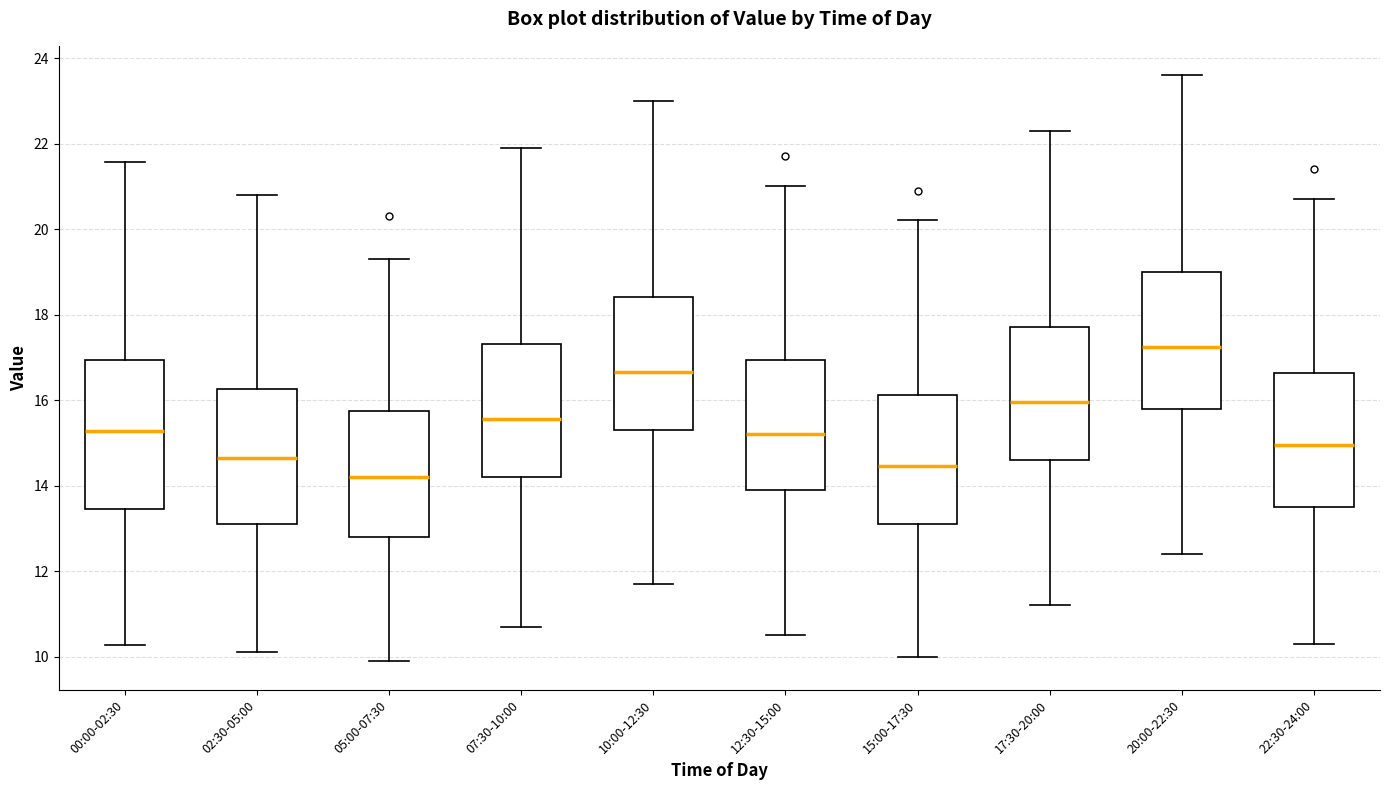

Reading left to right, read every box against the y-axis: the position of its median line, the range the box covers, and the ends of its whiskers. The values are not printed on the chart, so give them approximately, as read against the axis.

00:00-02:30: median 15.2, box 13.4 to 17.0, whiskers 10.2 to 21.6
02:30-05:00: median 14.6, box 13.2 to 16.2, whiskers 10.2 to 20.8
05:00-07:30: median 14.2, box 12.8 to 15.8, whiskers 10.0 to 19.4
07:30-10:00: median 15.6, box 14.2 to 17.4, whiskers 10.8 to 22.0
10:00-12:30: median 16.6, box 15.4 to 18.4, whiskers 11.8 to 23.0
12:30-15:00: median 15.2, box 14.0 to 17.0, whiskers 10.6 to 21.0
15:00-17:30: median 14.4, box 13.2 to 16.2, whiskers 10.0 to 20.2
17:30-20:00: median 16.0, box 14.6 to 17.8, whiskers 11.2 to 22.4
20:00-22:30: median 17.2, box 15.8 to 19.0, whiskers 12.4 to 23.6
22:30-24:00: median 15.0, box 13.6 to 16.6, whiskers 10.4 to 20.8